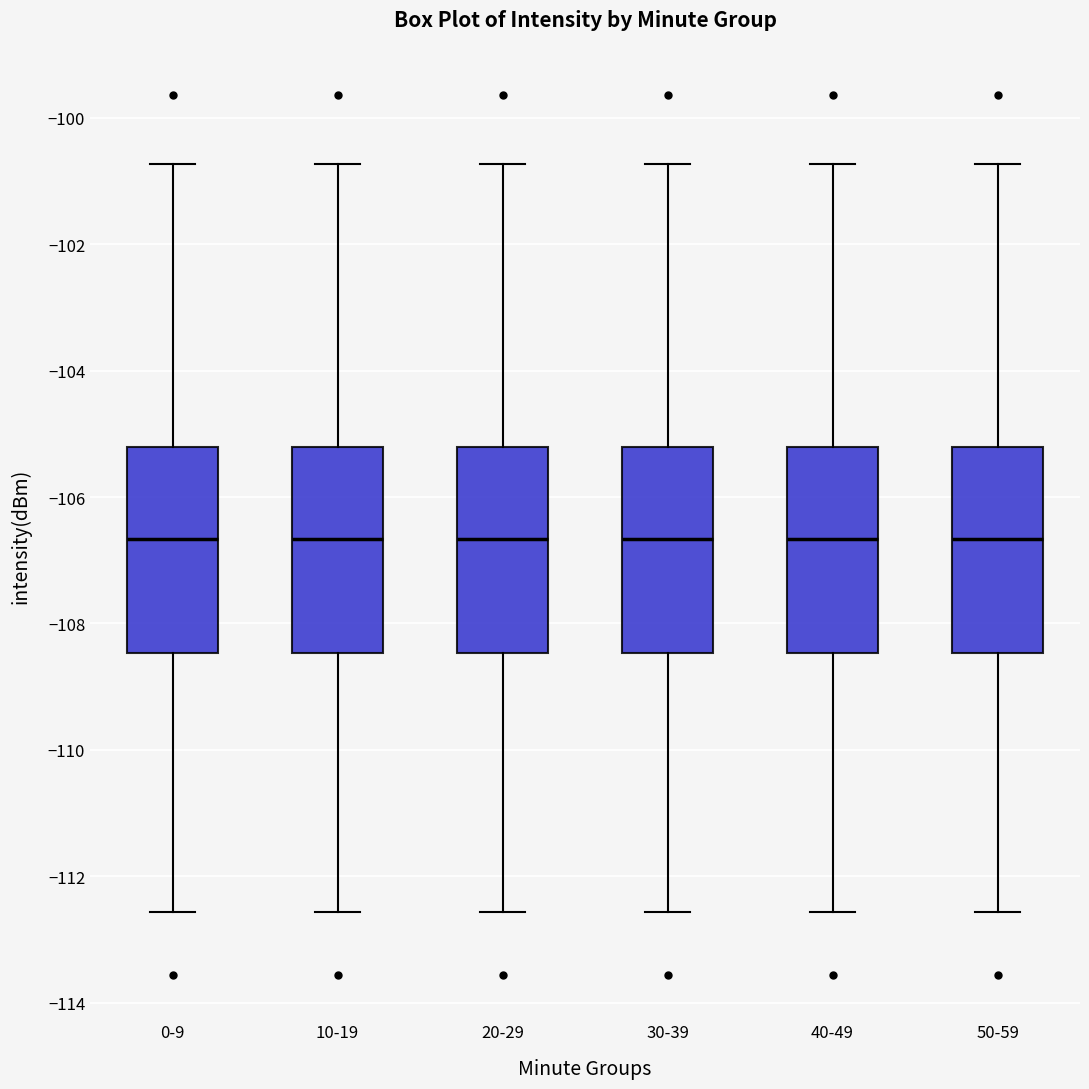

Reading left to right, read every box against the y-axis: the position of its median line, the range the box covers, and the ends of its whiskers. The values are not printed on the chart, so give them approximately, as read against the axis.

0-9: median -106.6, box -108.4 to -105.2, whiskers -112.6 to -100.8
10-19: median -106.6, box -108.4 to -105.2, whiskers -112.6 to -100.8
20-29: median -106.6, box -108.4 to -105.2, whiskers -112.6 to -100.8
30-39: median -106.6, box -108.4 to -105.2, whiskers -112.6 to -100.8
40-49: median -106.6, box -108.4 to -105.2, whiskers -112.6 to -100.8
50-59: median -106.6, box -108.4 to -105.2, whiskers -112.6 to -100.8